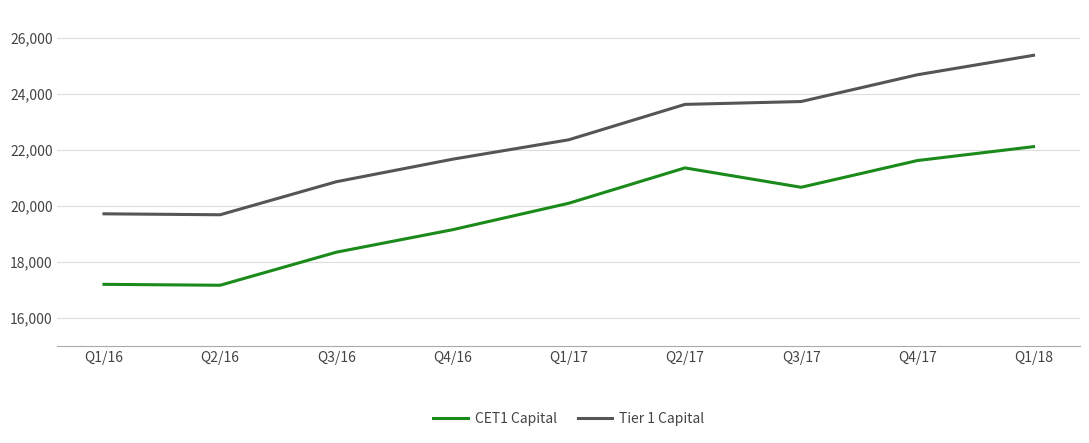

Which series has the largest range (max minus min)?

Tier 1 Capital